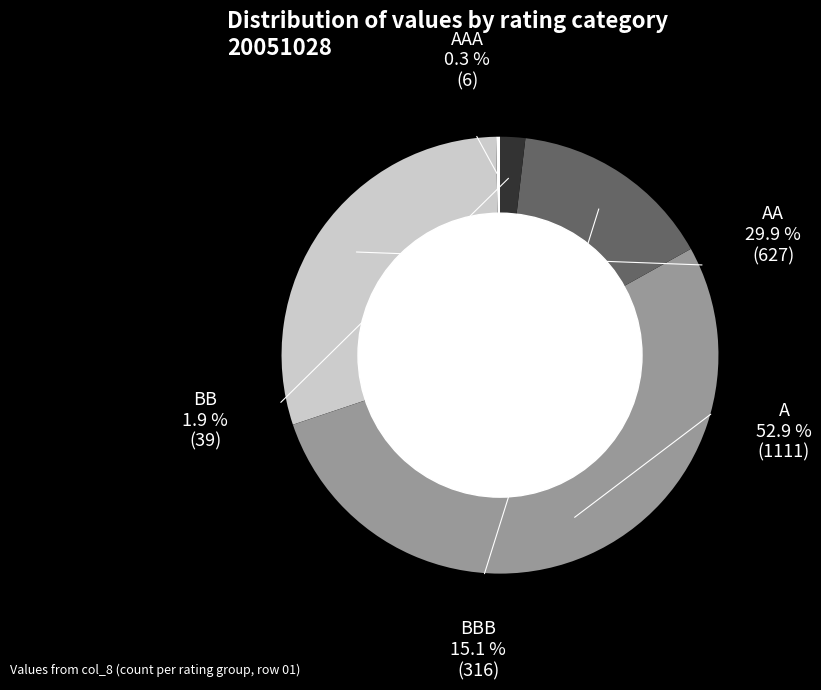

To the nearest percent, what is the difference between the AA and BB slice percentages?

28%